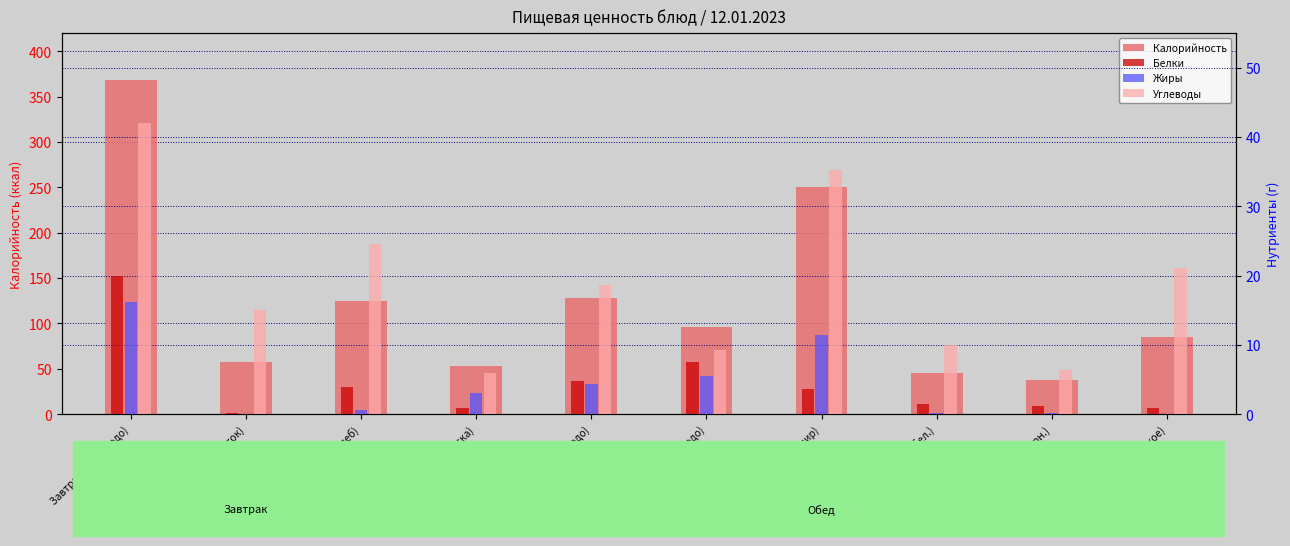

What is the difference between the maximum and minimum values in the Углеводы series?

36.0